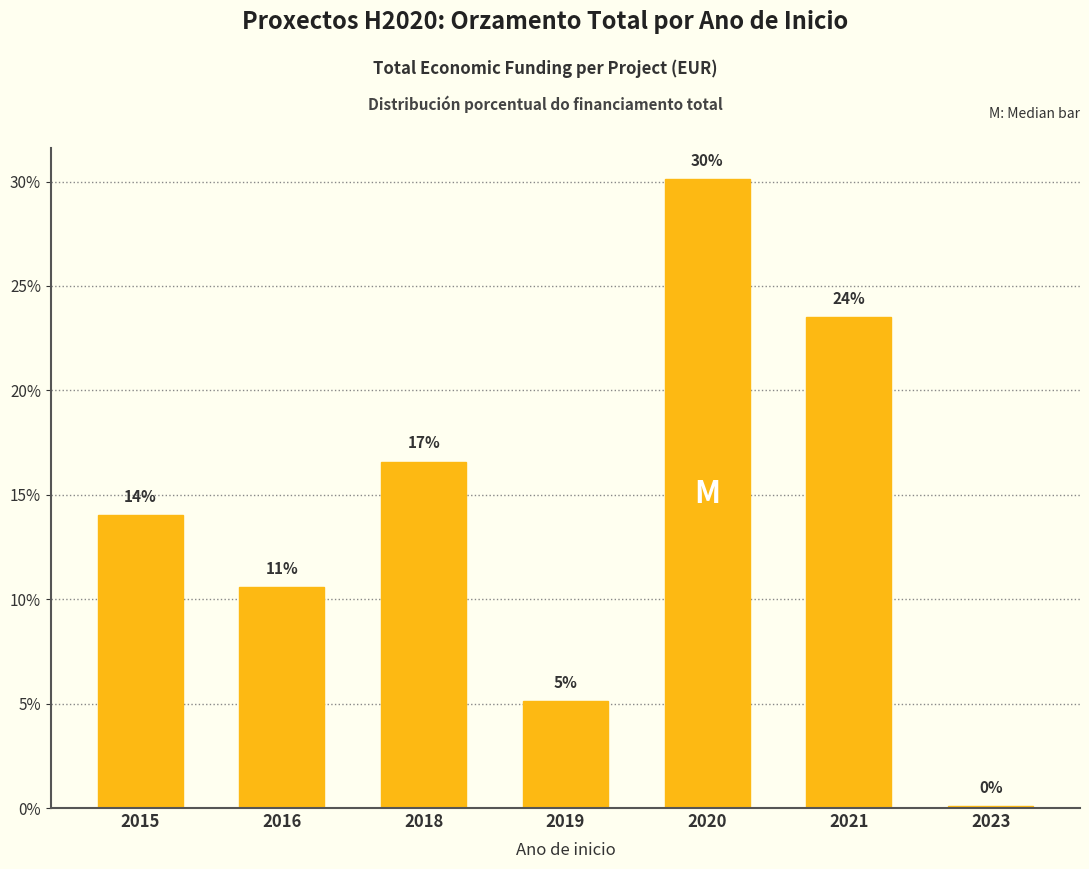

Are the bars horizontal?

No